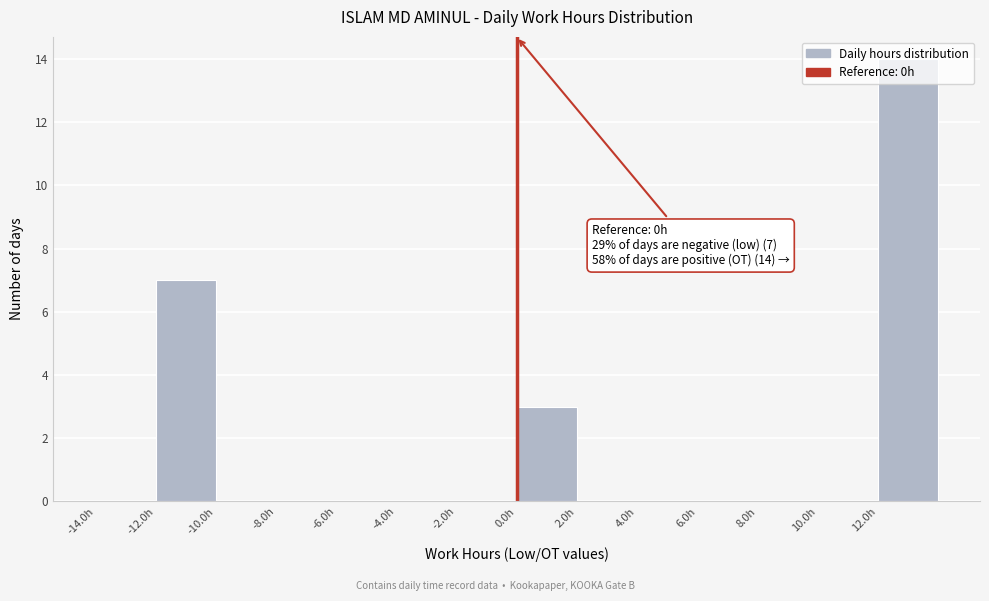

Which range on the x-axis has the tallest bar?

12 to 14